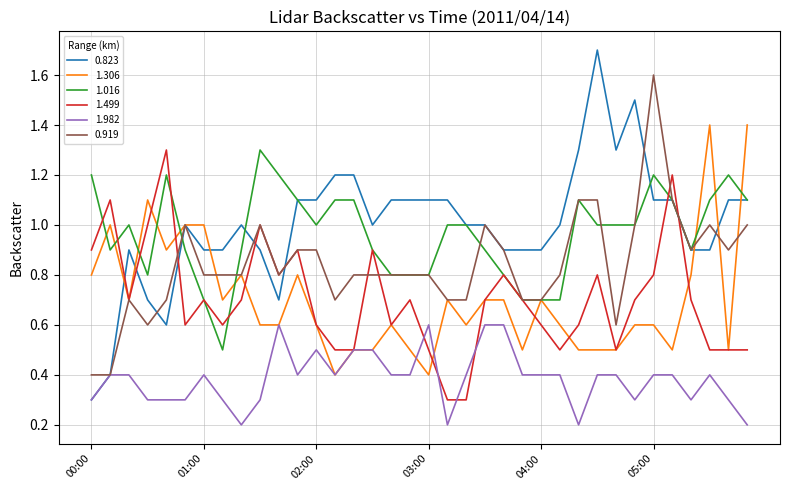

What is the lowest value of the 1.016 series?

0.5